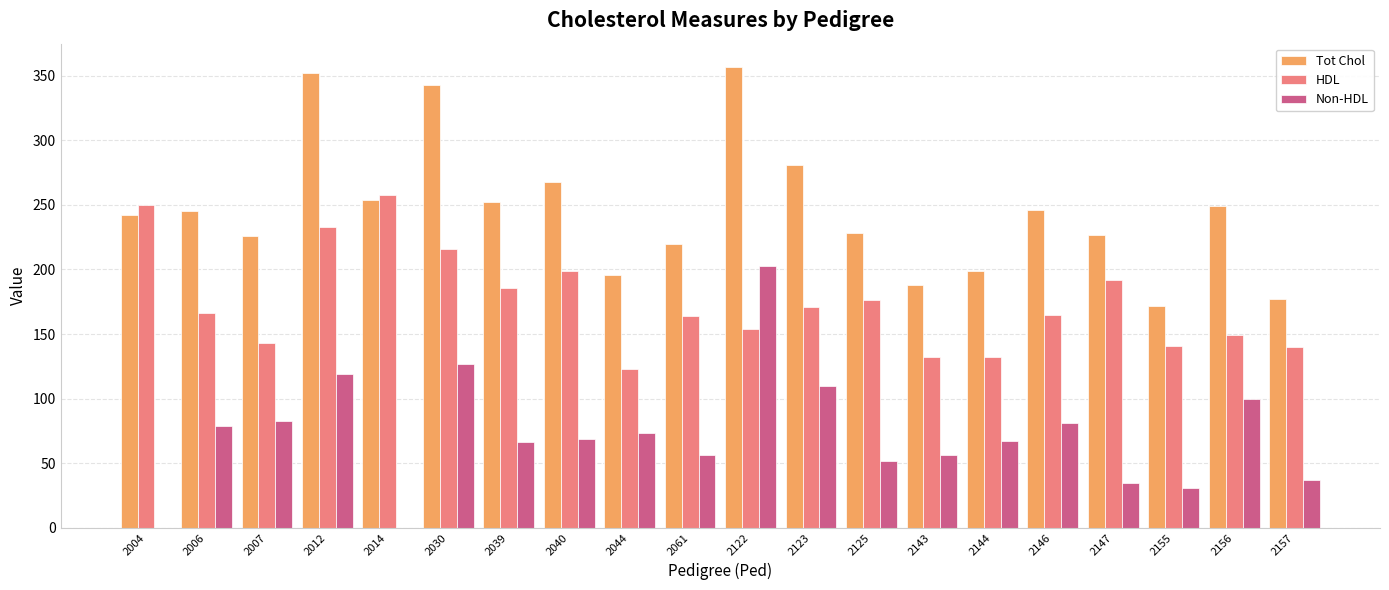

What is the sum of the Non-HDL values at 2155 and 2147?

66